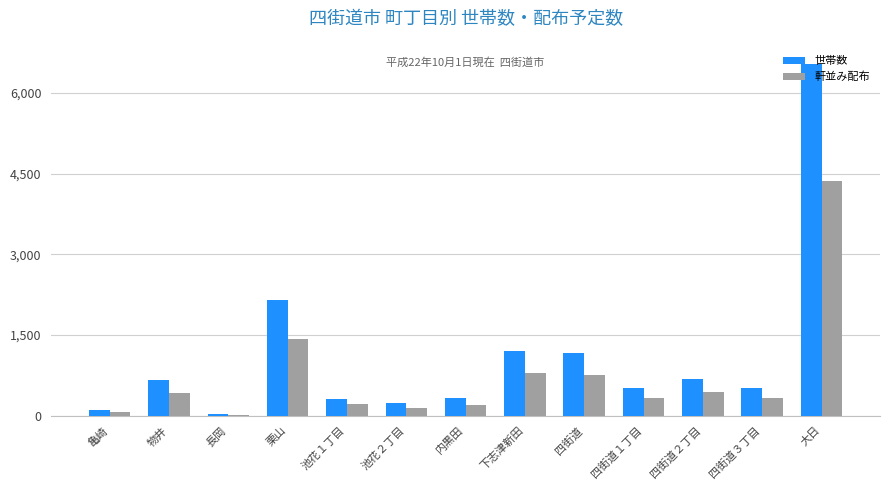

What is the sum of the 軒並み配布 values at 内黒田 and 長岡?

210